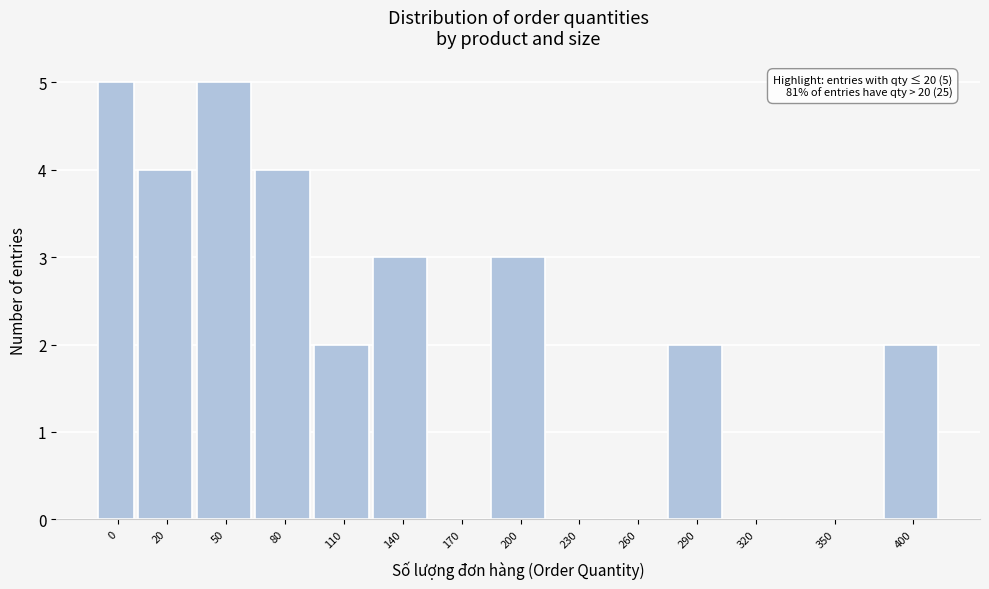

Reading left to right, transcribe all the data shown in this chart.

0=5	20=4	50=5	80=4	110=2	140=3	170=0	200=3	230=0	260=0	290=2	320=0	350=0	400=2